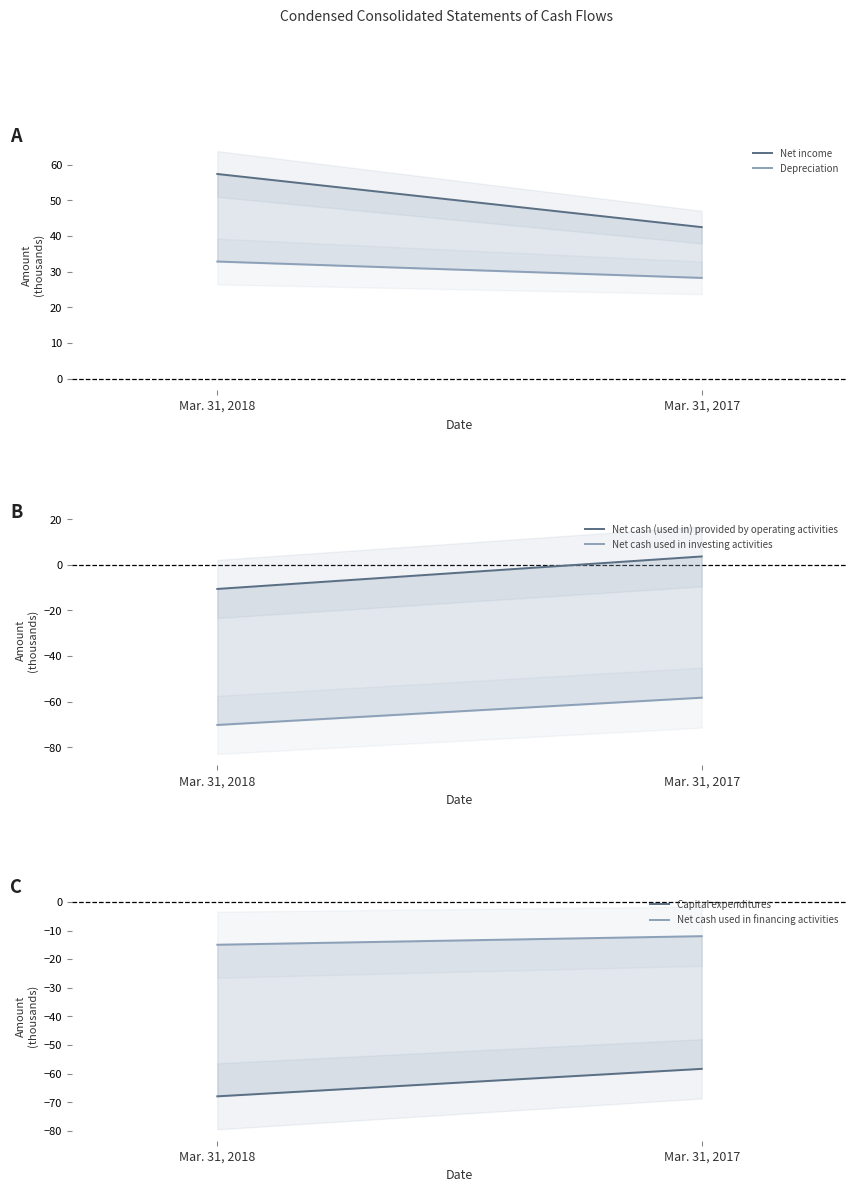

At how many categories does at least one series exceed -69?

2